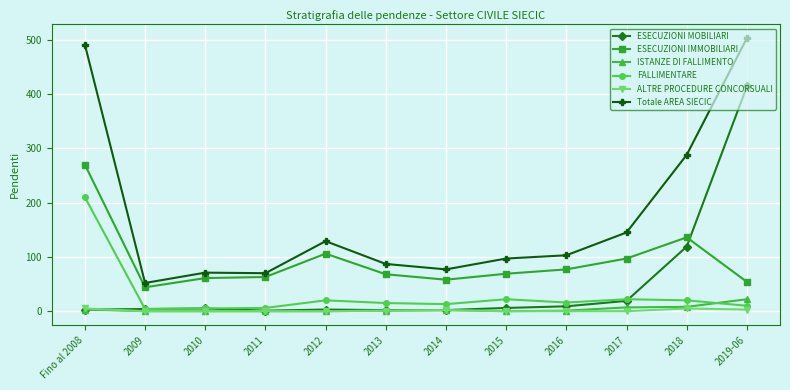

True or false: FALLIMENTARE and ESECUZIONI IMMOBILIARI cross at least once.

False